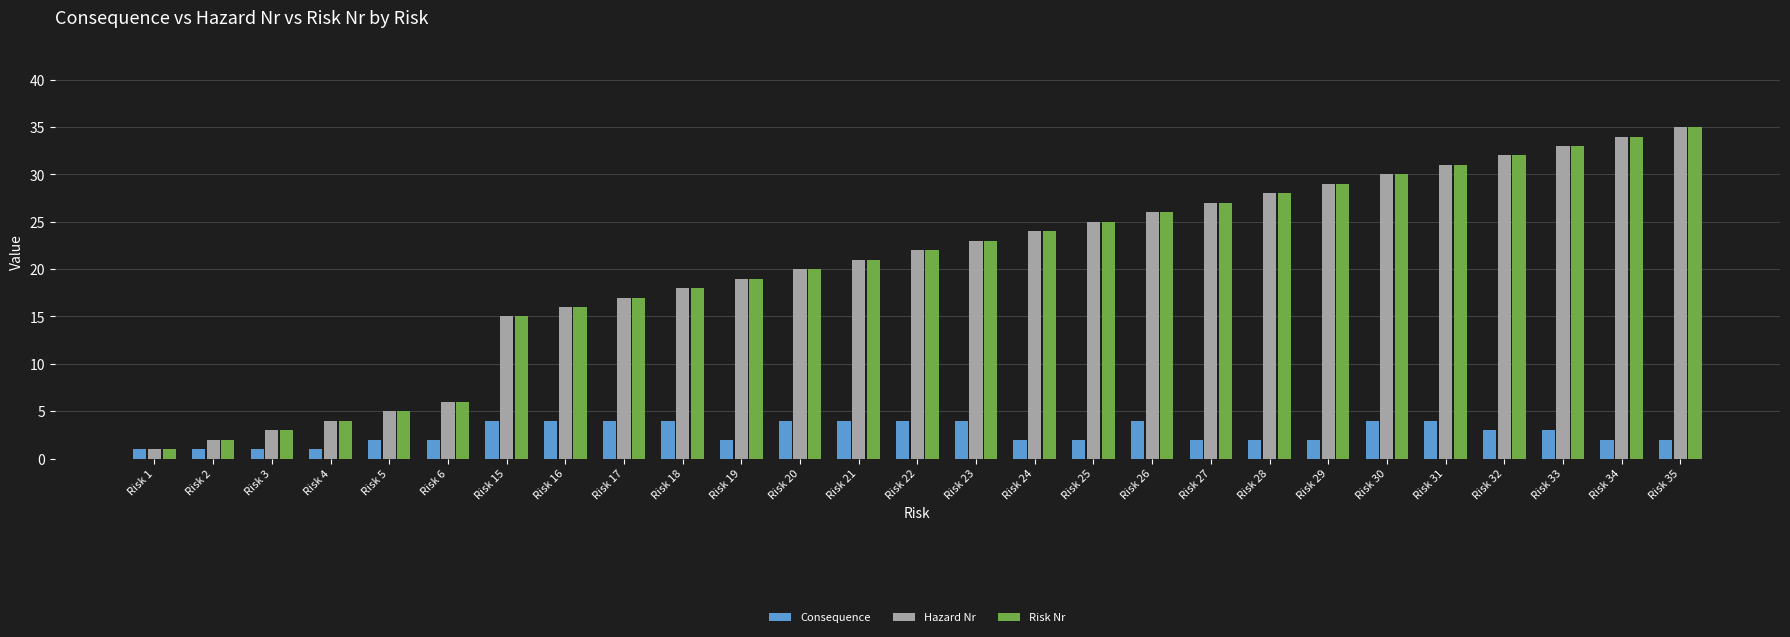

The Hazard Nr series shows 16 at Risk 34. True or false?

False